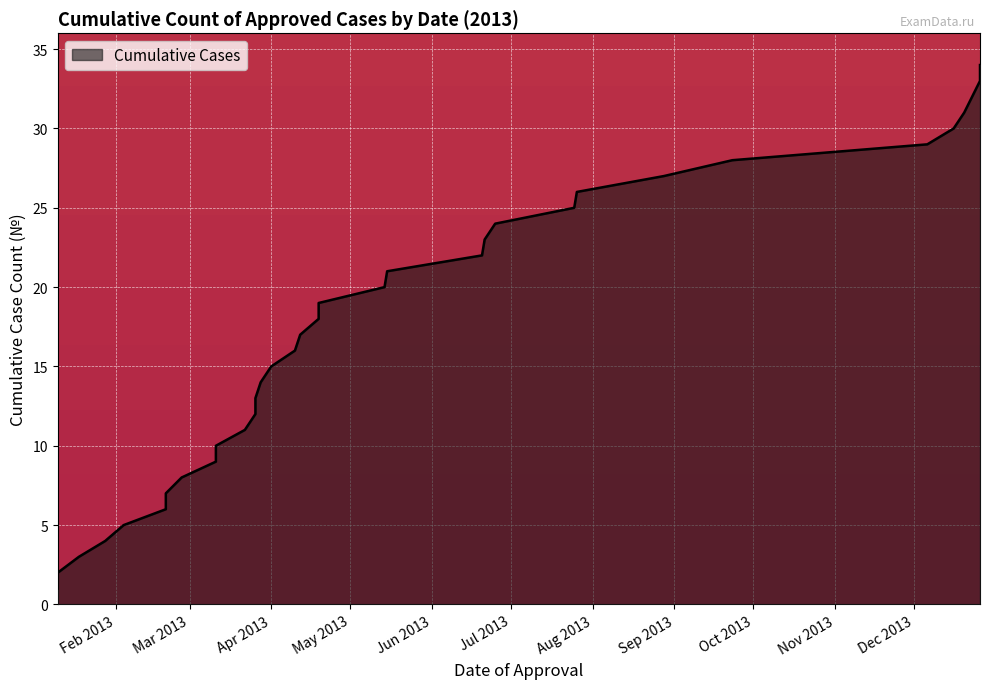

What is the sum of the values at 2013-03-11 and 2013-03-22?

20